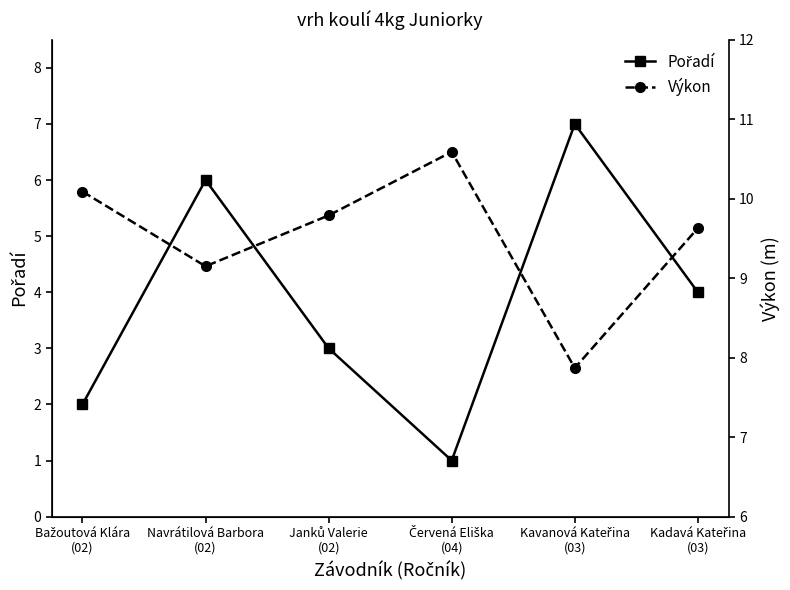

Is this an area chart (filled region under the line)?

No